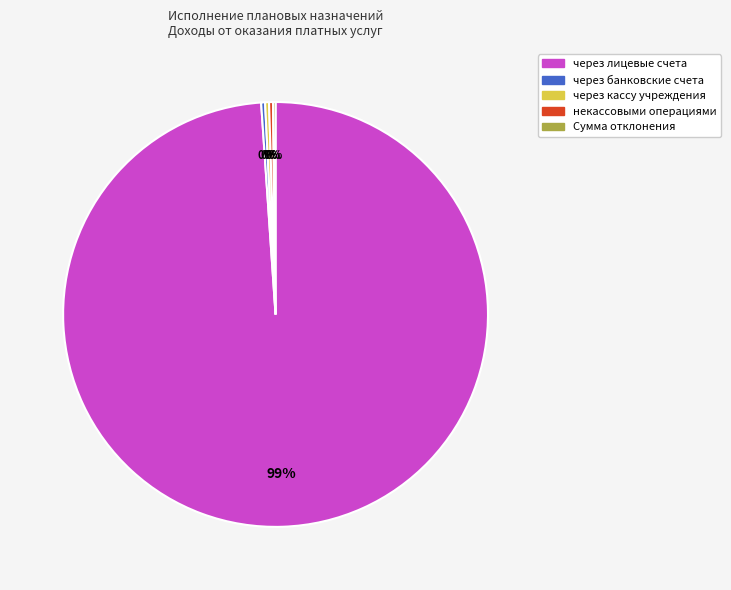

Do через банковские счета and через лицевые счета together represent more than half of the pie?

Yes